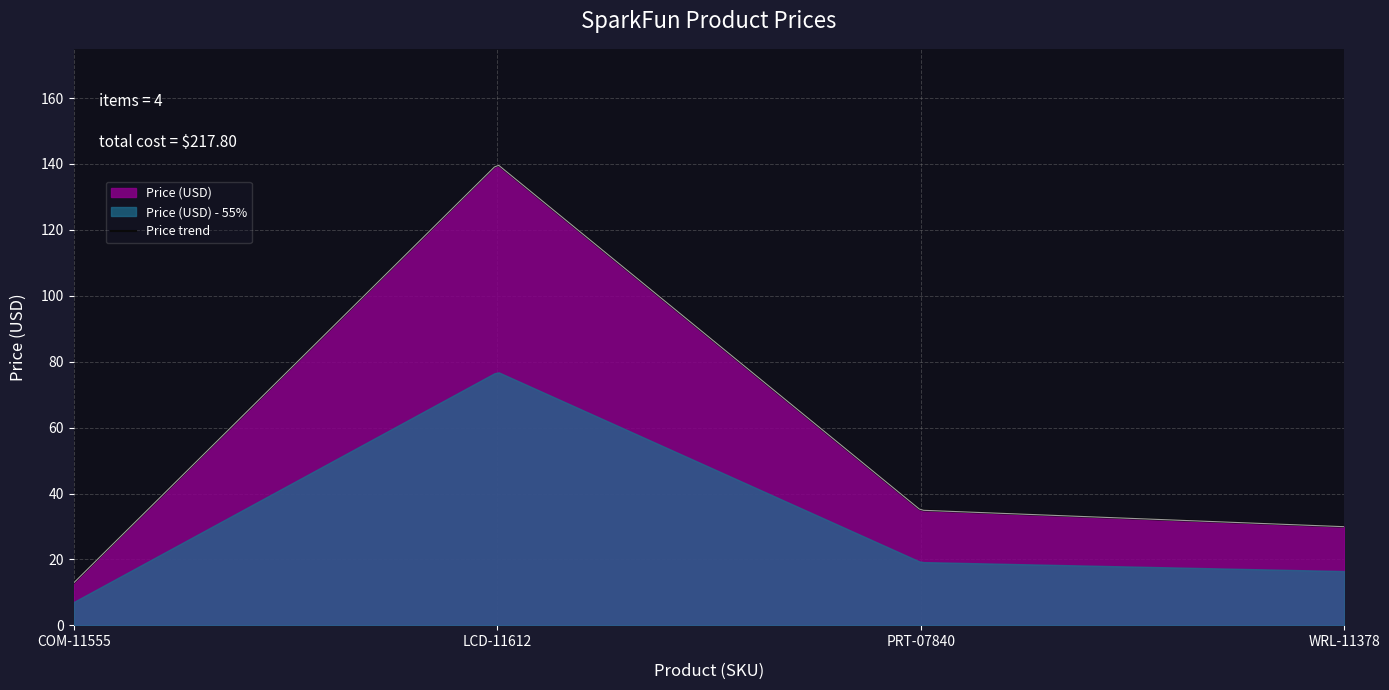

Is it true that the value at LCD Monitor - 7" HDMI is 210.3?

False